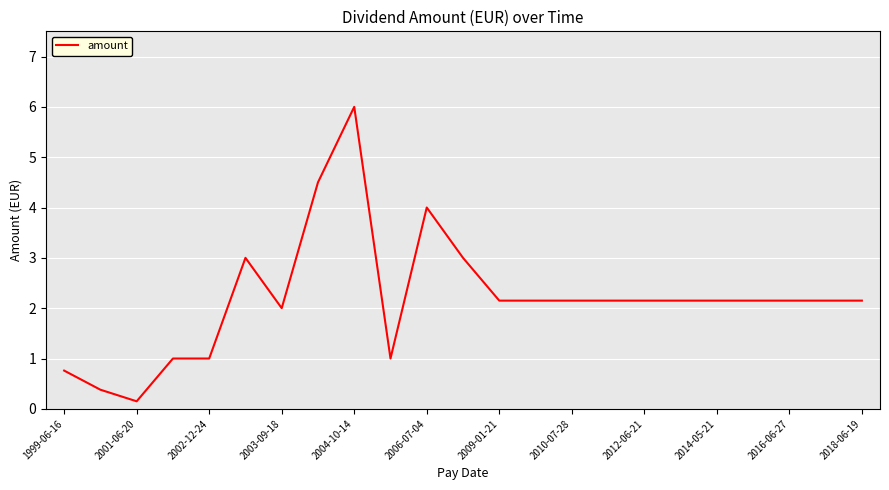

How many lines are shown in the chart?

1